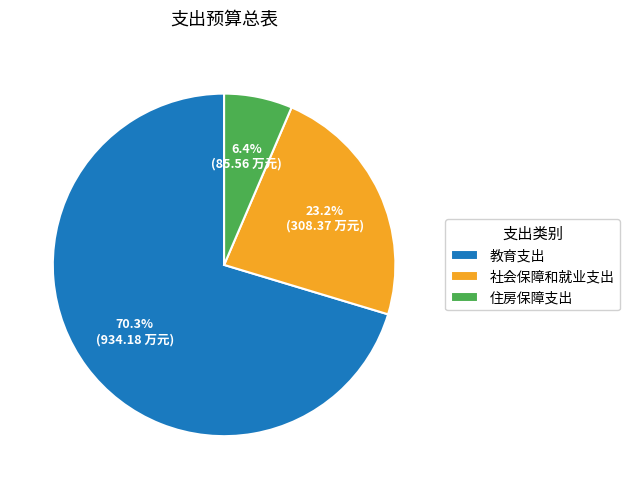

To the nearest percent, what is the average slice percentage?

33%